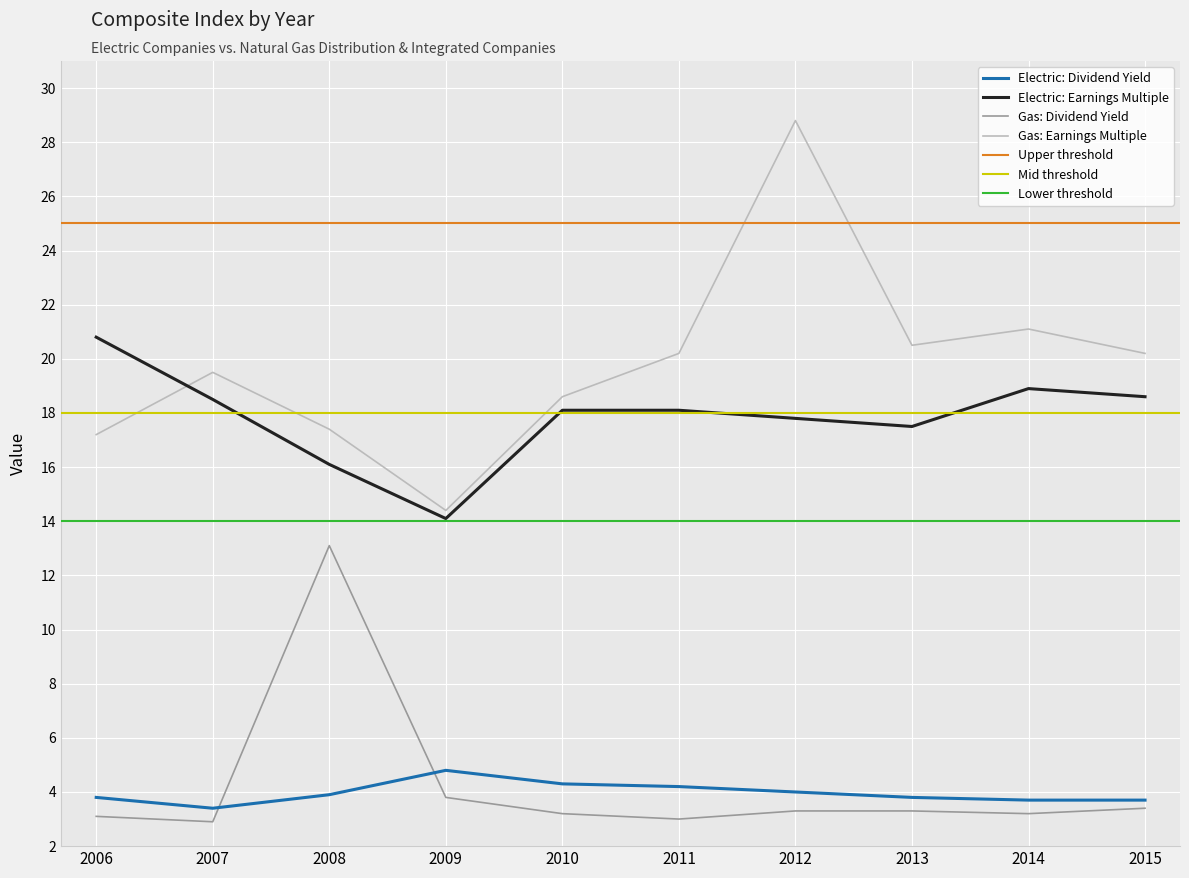

True or false: Gas: Earnings Multiple has a value of 28.8 at 2012.

True